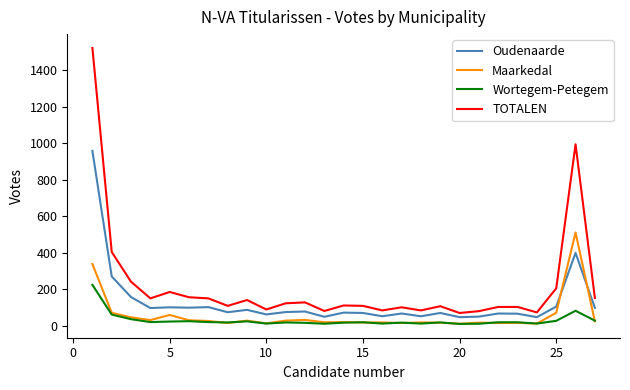

True or false: TOTALEN and Maarkedal cross at least once.

False